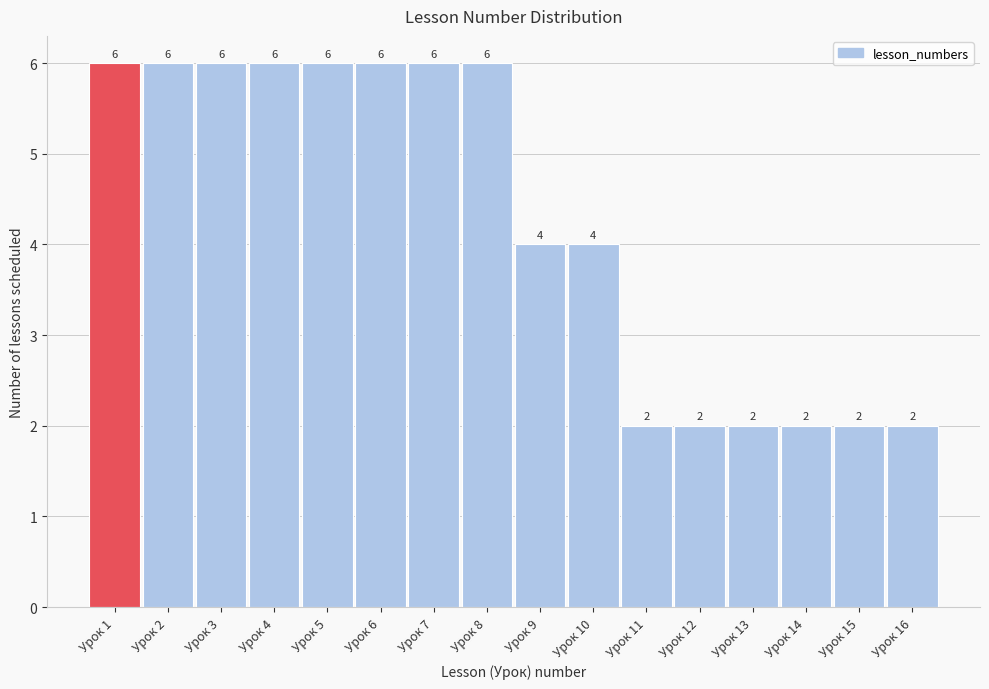

Reading right to left, list all the values displayed in this chart.

2	2	2	2	2	2	4	4	6	6	6	6	6	6	6	6